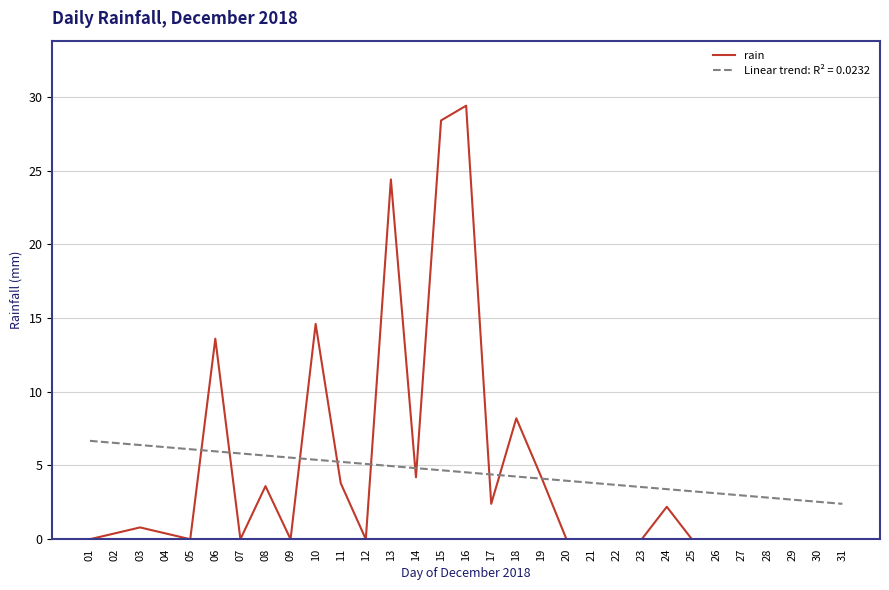

What is the maximum value shown in the chart?

29.4